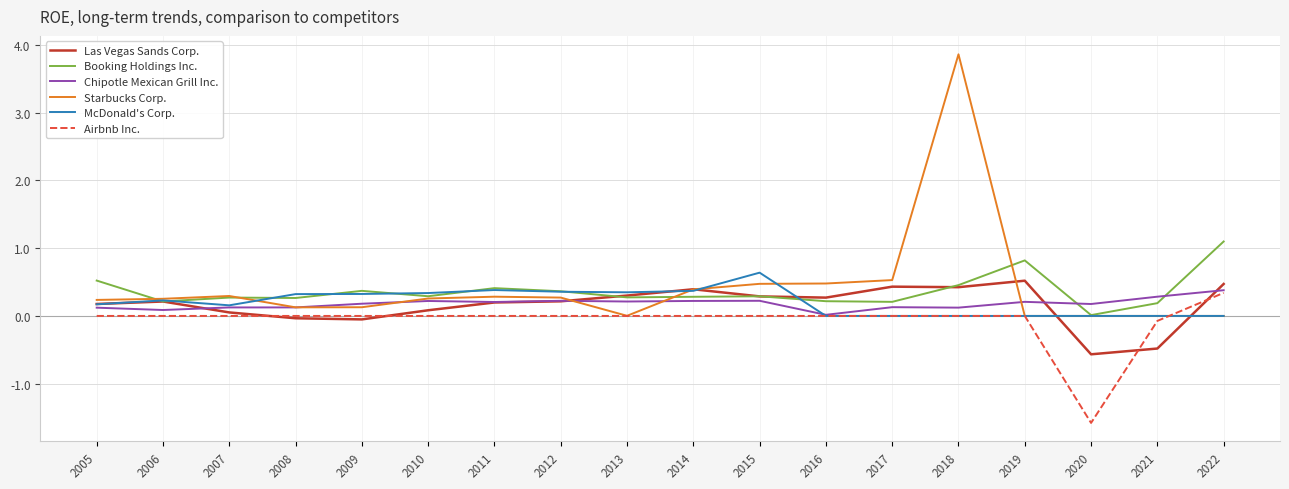

How many series are shown in this chart?

6